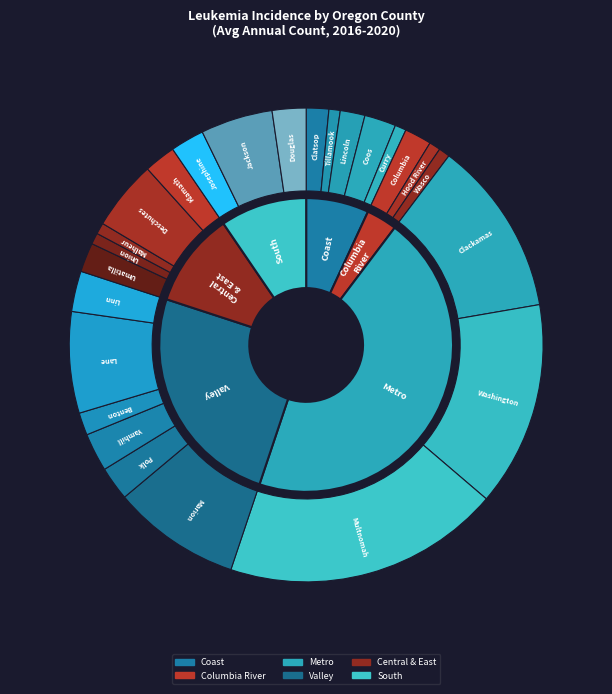

Does Josephine account for over 50% of the chart?

No